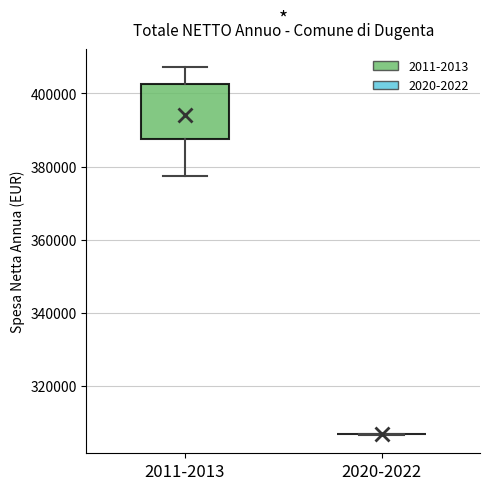

Which box is the tallest, from its lower edge to its upper edge?

2011-2013